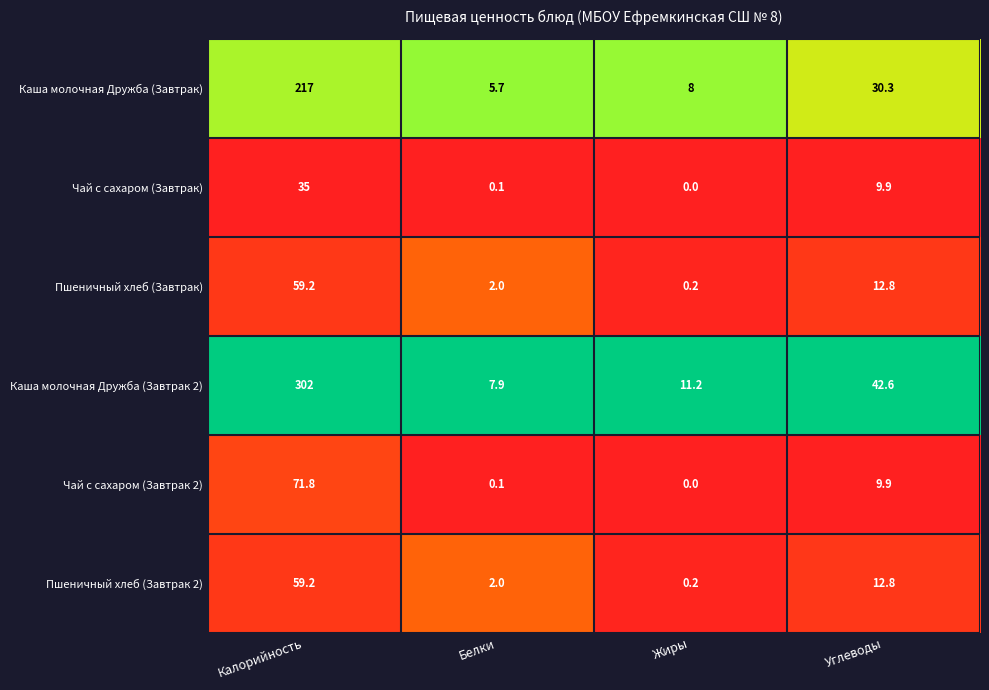

Reading right to left, list all the values displayed in this chart.

Каша молочная Дружба (Завтрак): Углеводы=30.3	Жиры=8.0	Белки=5.7	Калорийность=217.0
Чай с сахаром (Завтрак): Углеводы=9.9	Жиры=0.0	Белки=0.1	Калорийность=35.0
Пшеничный хлеб (Завтрак): Углеводы=12.8	Жиры=0.2	Белки=2.0	Калорийность=59.2
Каша молочная Дружба (Завтрак 2): Углеводы=42.6	Жиры=11.2	Белки=7.9	Калорийность=302.0
Чай с сахаром (Завтрак 2): Углеводы=9.9	Жиры=0.0	Белки=0.1	Калорийность=71.8
Пшеничный хлеб (Завтрак 2): Углеводы=12.8	Жиры=0.2	Белки=2.0	Калорийность=59.2